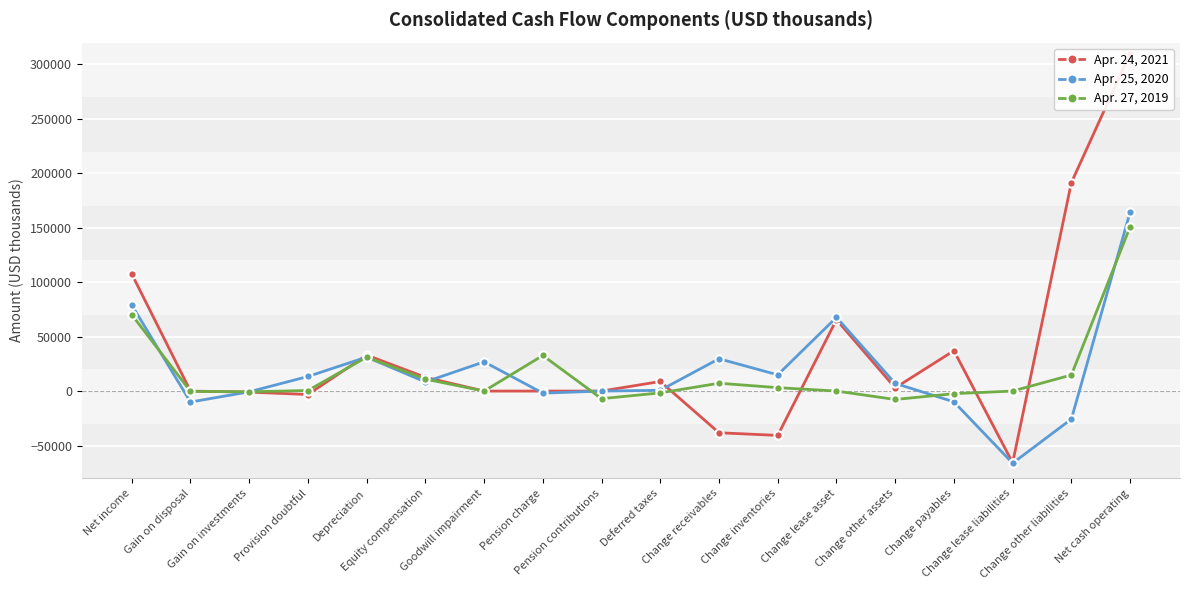

Between Provision doubtful and Net cash operating, which series saw the biggest shift?

Apr. 24, 2021